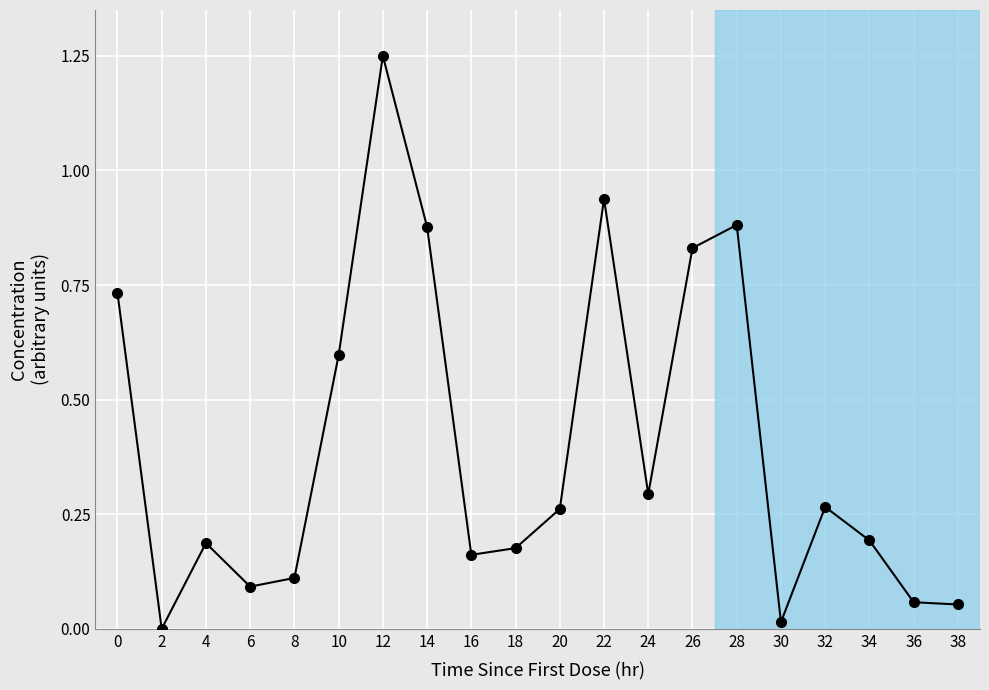

How many points are higher than both their immediate neighbors (excluding endpoints)?

5